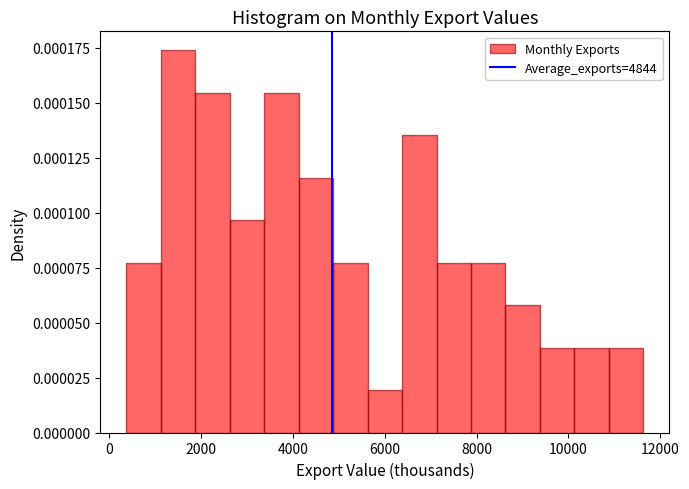

Read against the x-axis, roughly where is the centre of the tallest bar?

1400